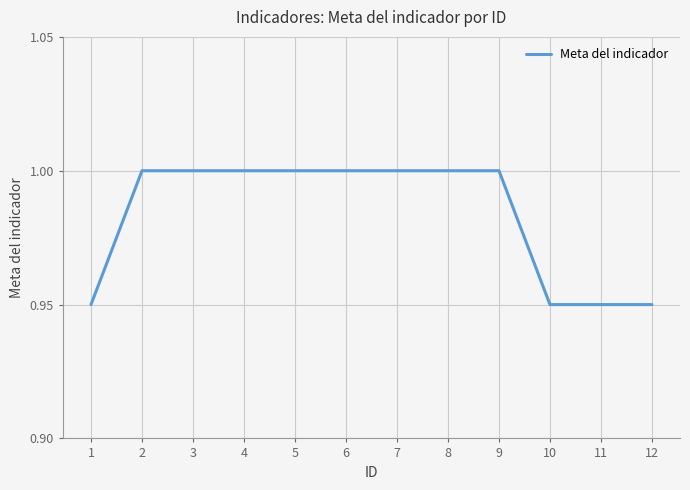

What is the sum of all values?

11.8